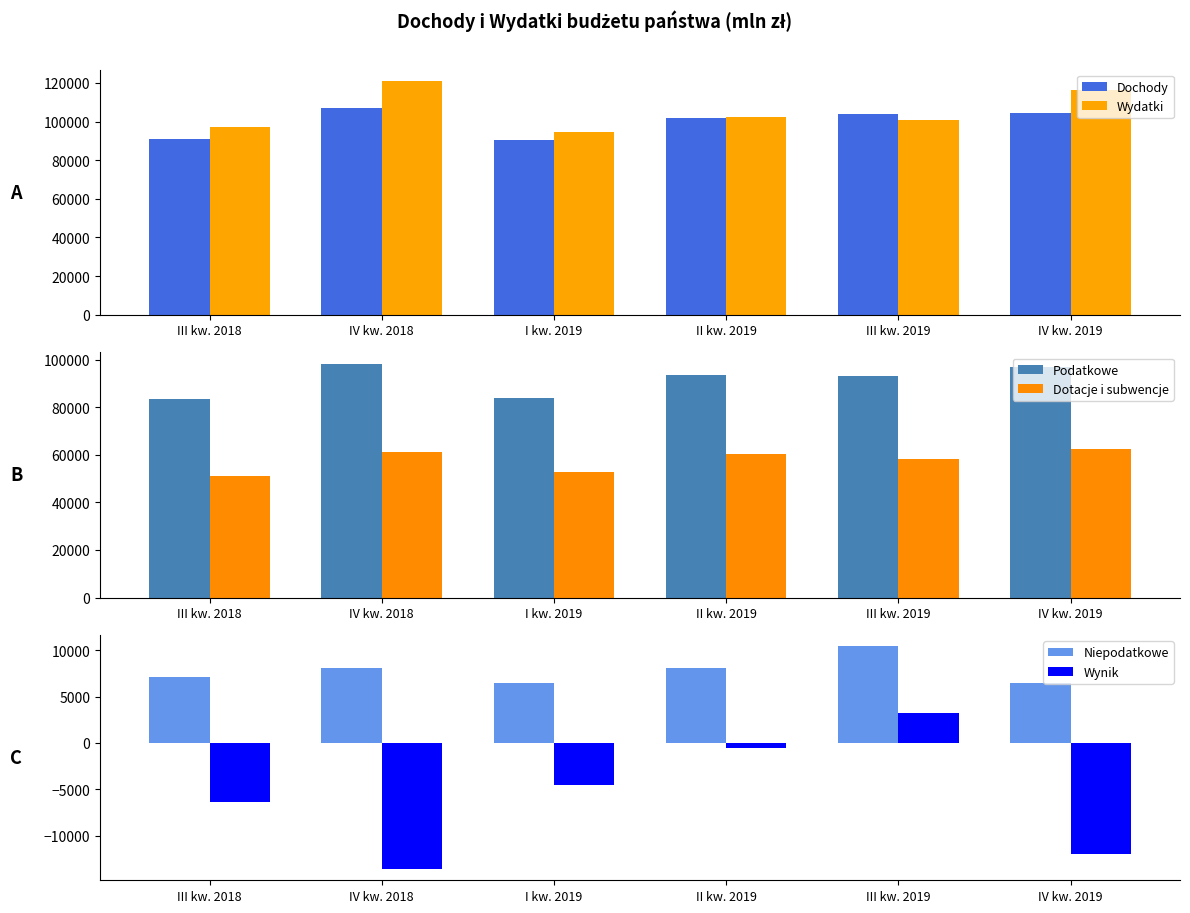

What is the total value across all series at IV kw. 2018?

382048.3